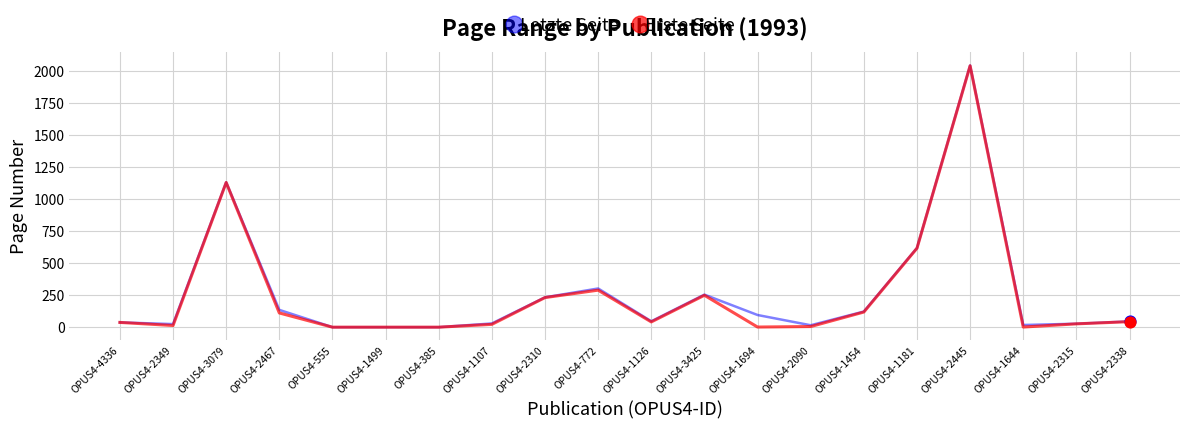

Is the value of Letzte Seite at OPUS4-385 greater than the value of Erste Seite at OPUS4-1126?

No